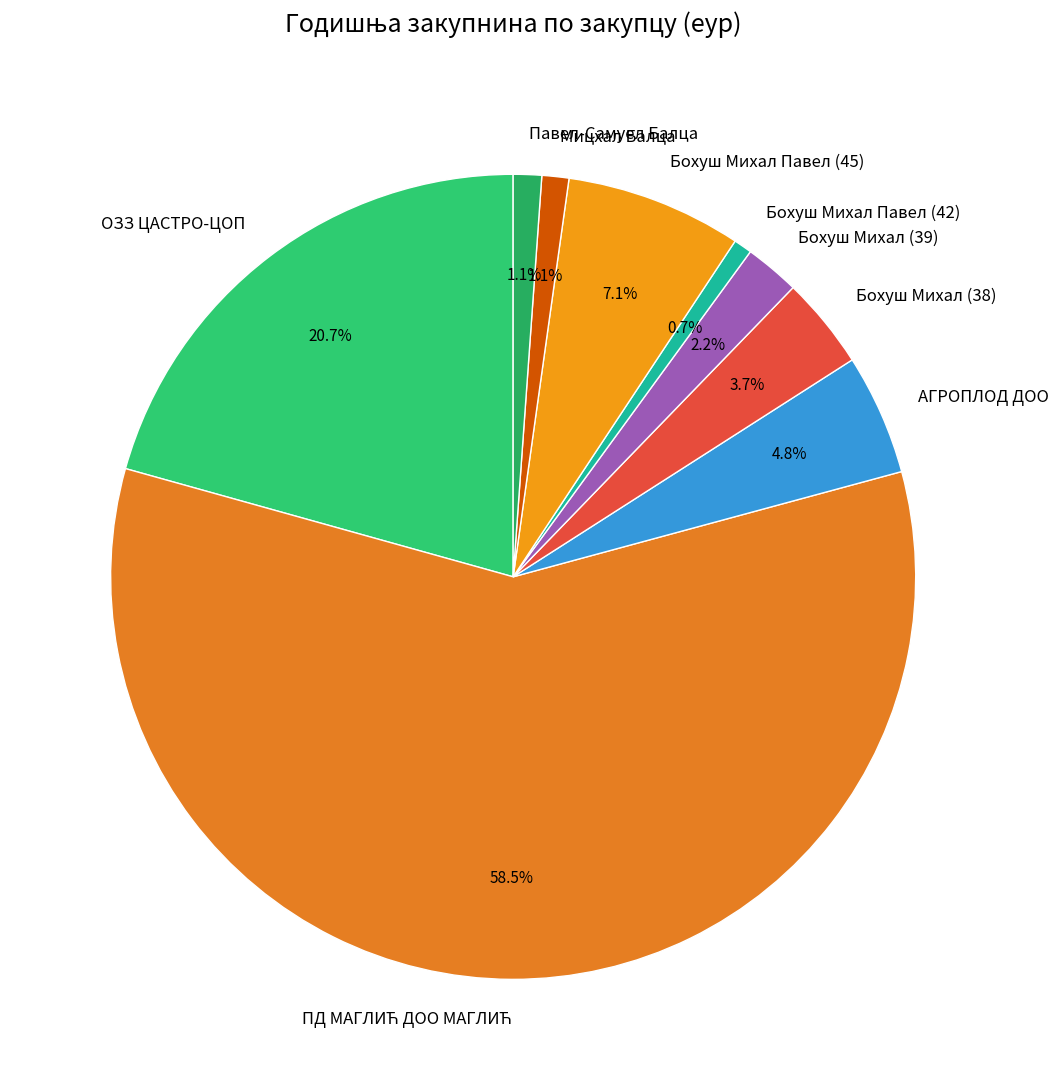

What is the ratio of the value at Бохуш Михал Павел (45) to the value at Павел-Самуел Балца?

8.7